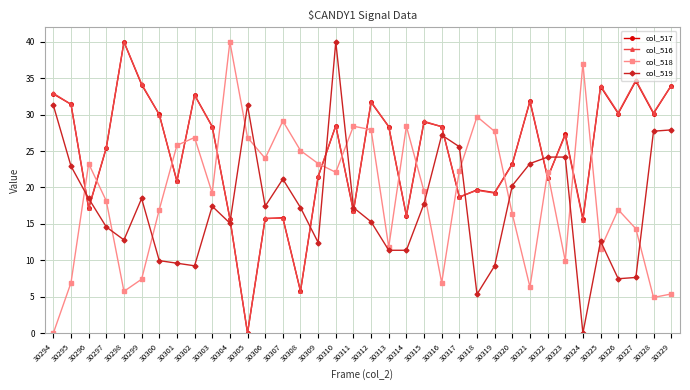

Where is the first local minimum for col_519?

30298